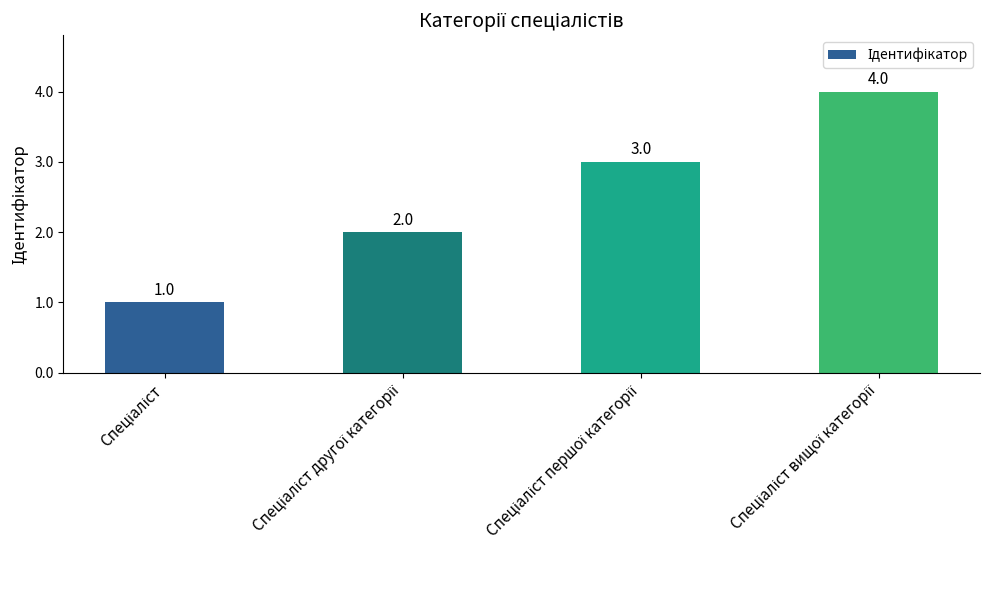

What is the sum of all values?

10